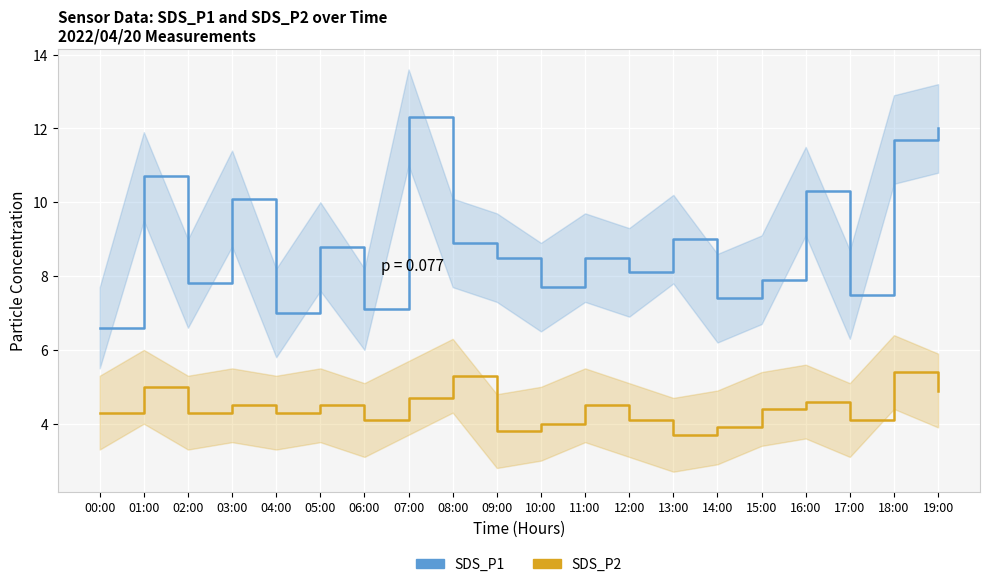

Reading left to right, extract all data points from this chart.

SDS_P1: 00:00=6.6	01:00=10.7	02:00=7.8	03:00=10.1	04:00=7.0	05:00=8.8	06:00=7.1	07:00=12.3	08:00=8.9	09:00=8.5	10:00=7.7	11:00=8.5	12:00=8.1	13:00=9.0	14:00=7.4	15:00=7.9	16:00=10.3	17:00=7.5	18:00=11.7	19:00=12.0
SDS_P2: 00:00=4.3	01:00=5.0	02:00=4.3	03:00=4.5	04:00=4.3	05:00=4.5	06:00=4.1	07:00=4.7	08:00=5.3	09:00=3.8	10:00=4.0	11:00=4.5	12:00=4.1	13:00=3.7	14:00=3.9	15:00=4.4	16:00=4.6	17:00=4.1	18:00=5.4	19:00=4.9